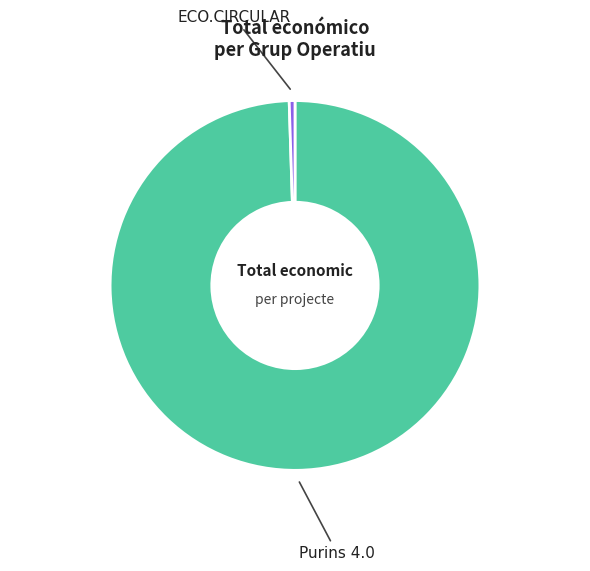

Which slice represents more than half of the pie?

Purins 4.0